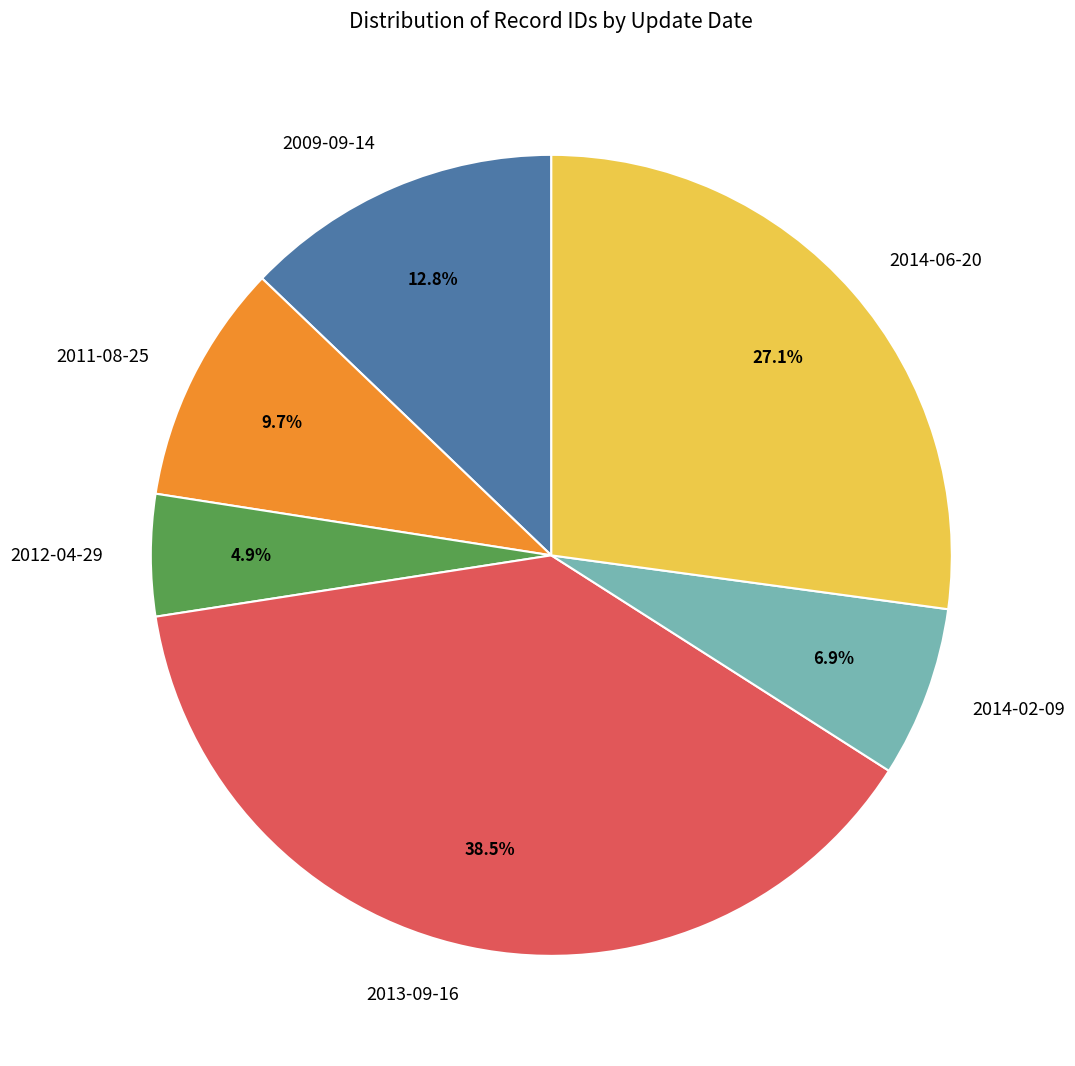

What percentage is NOT represented by 2014-06-20?

72.9%